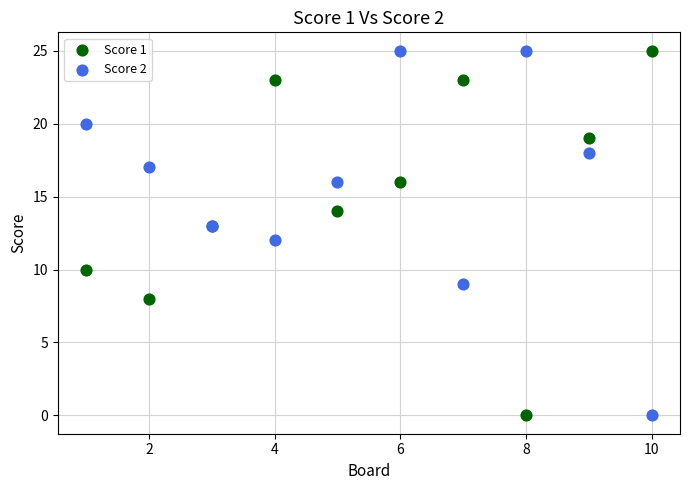

What are all the series names shown in the legend?

Score 1, Score 2